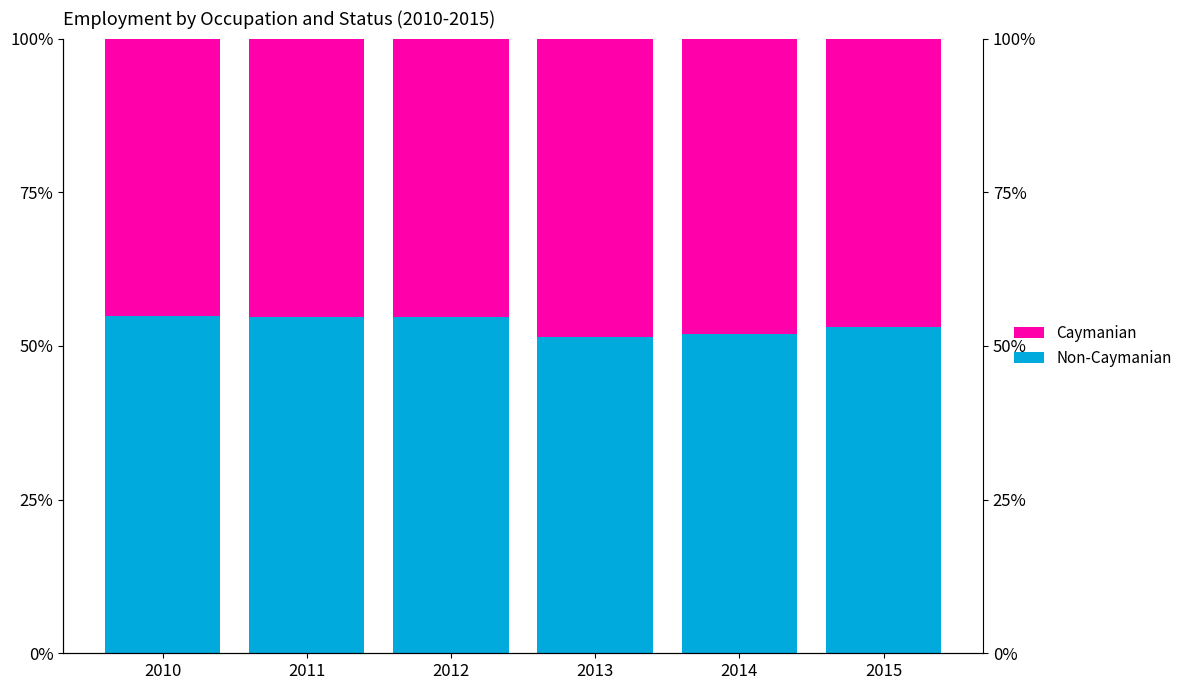

What is the difference between the second highest and second lowest values in the Non-Caymanian series?

2.8